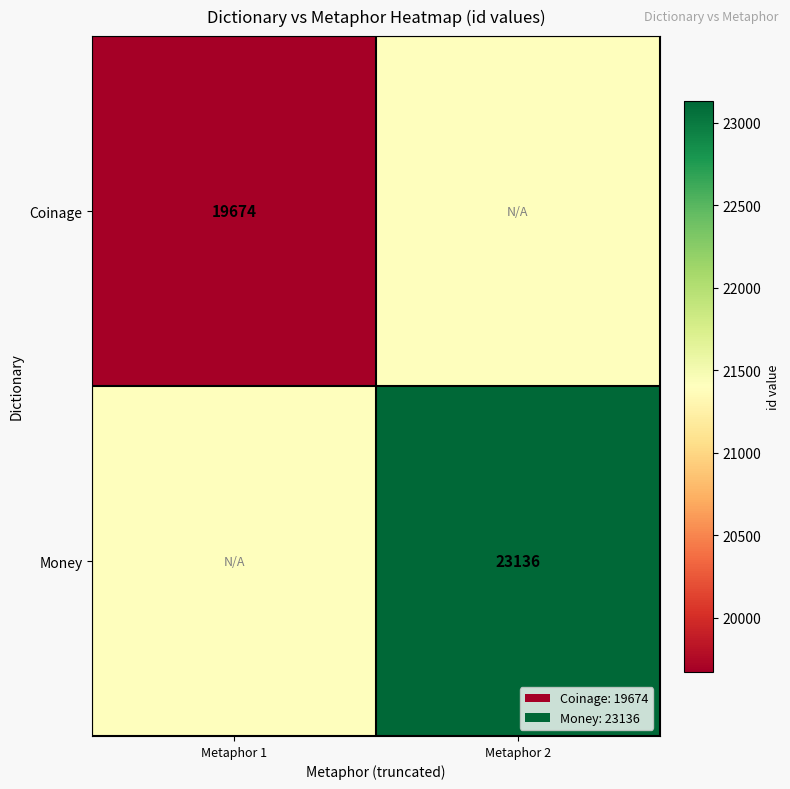

The value of Money at Metaphor 2 is 30149. True or false?

False